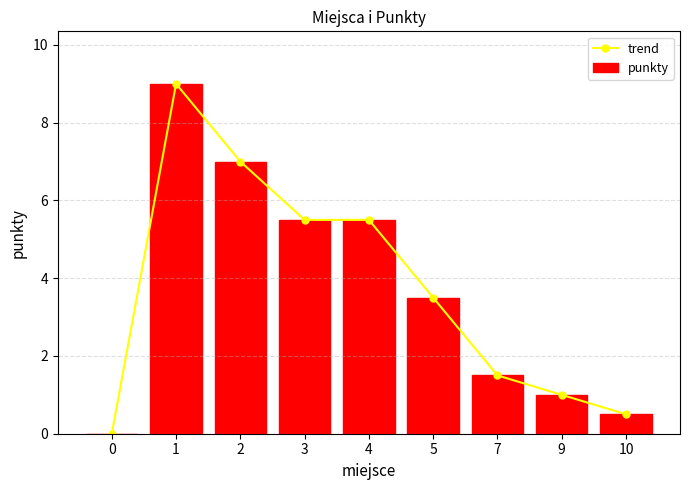

What is the value of the trend point at the 4th from the left?

5.5